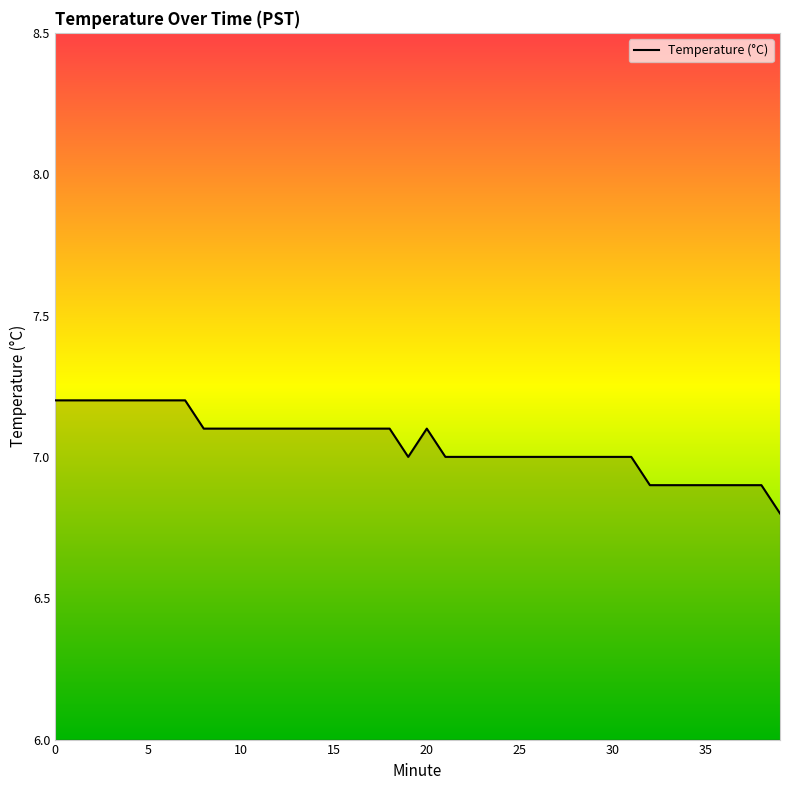

What is the maximum value shown in the chart?

7.2